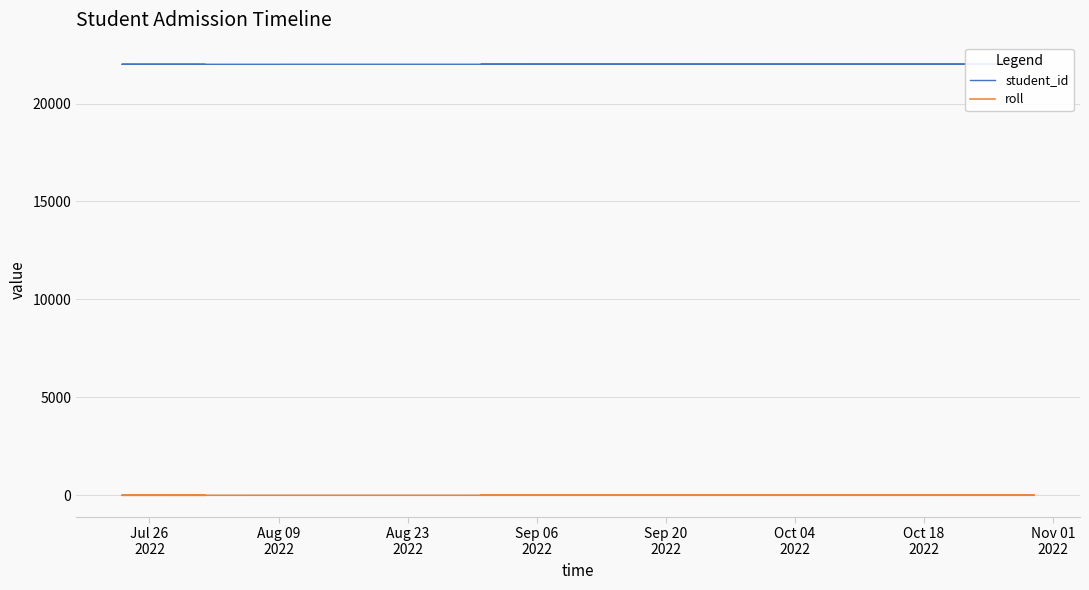

Is the value of student_id at Aug 09
2022 greater than the value of roll at Jul 26
2022?

Yes